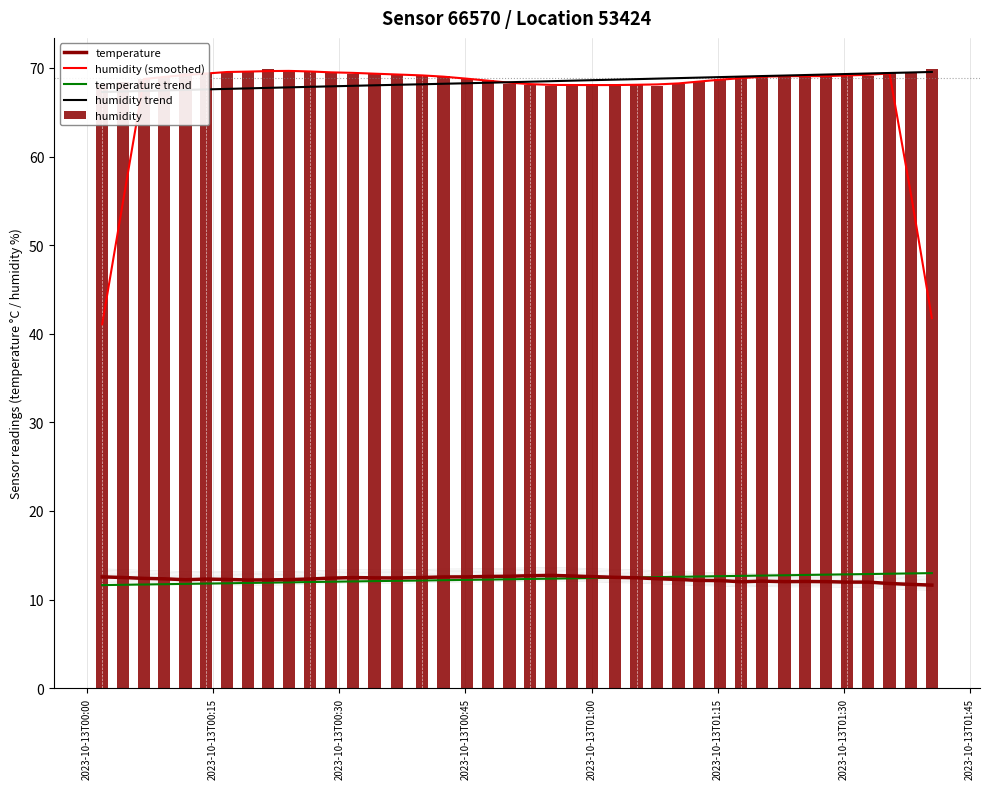

What is the greatest value displayed?

69.9